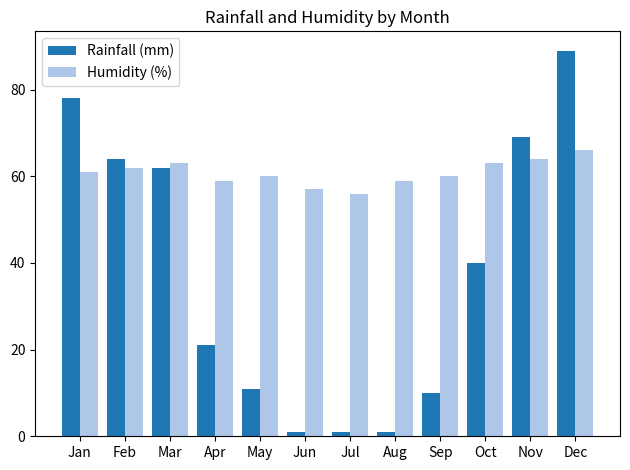

Reading right to left, list all the values displayed in this chart.

Rainfall (mm): 89	69	40	10	1	1	1	11	21	62	64	78
Humidity (%): 66	64	63	60	59	56	57	60	59	63	62	61